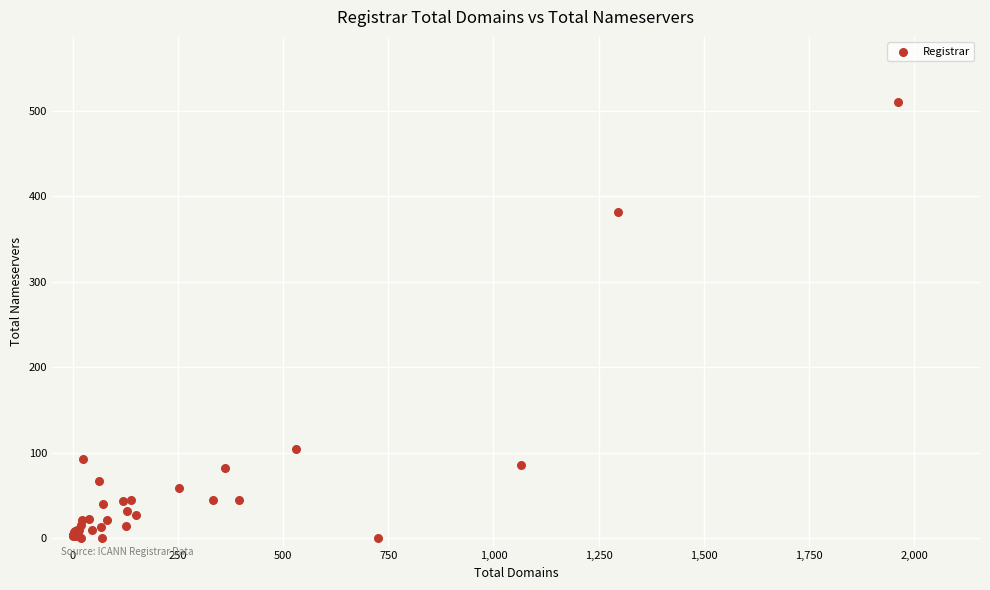

What Y value in the scatter plot is closest to 255?

382